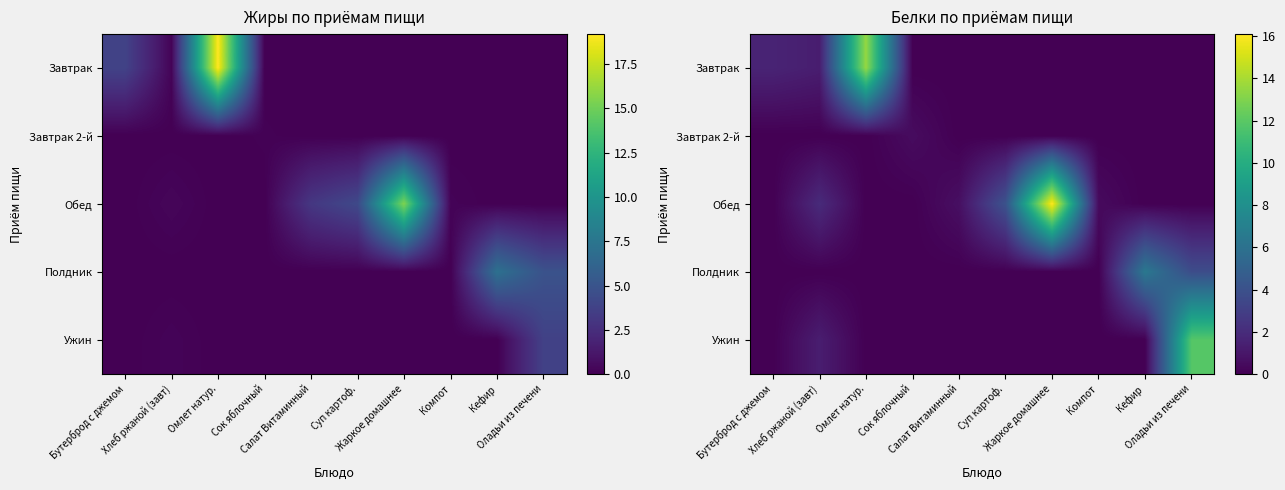

What is the difference between the Ужин values at Бутерброд с джемом and Хлеб ржаной (завт)?

1.3